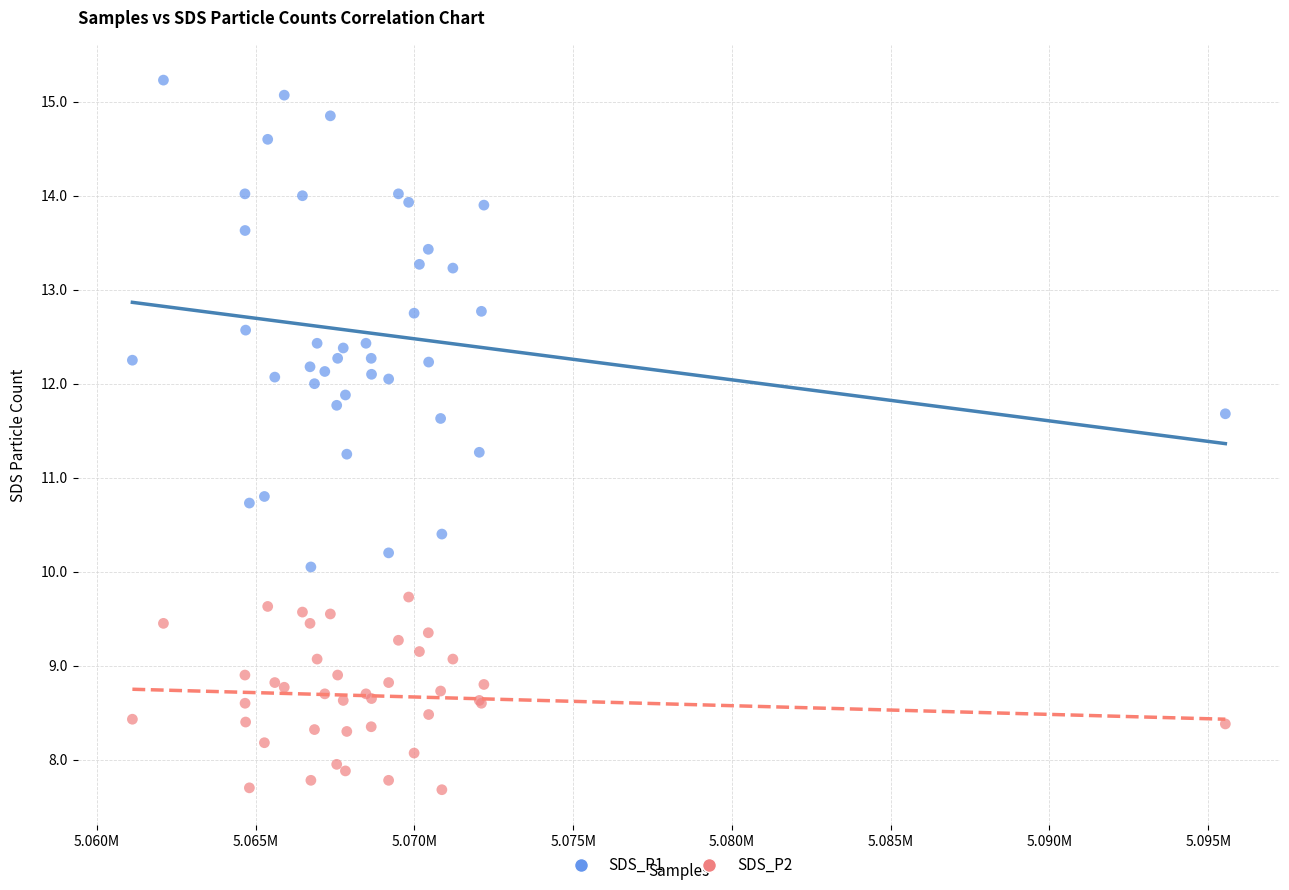

Which series contains the lowest Y value?

SDS_P2